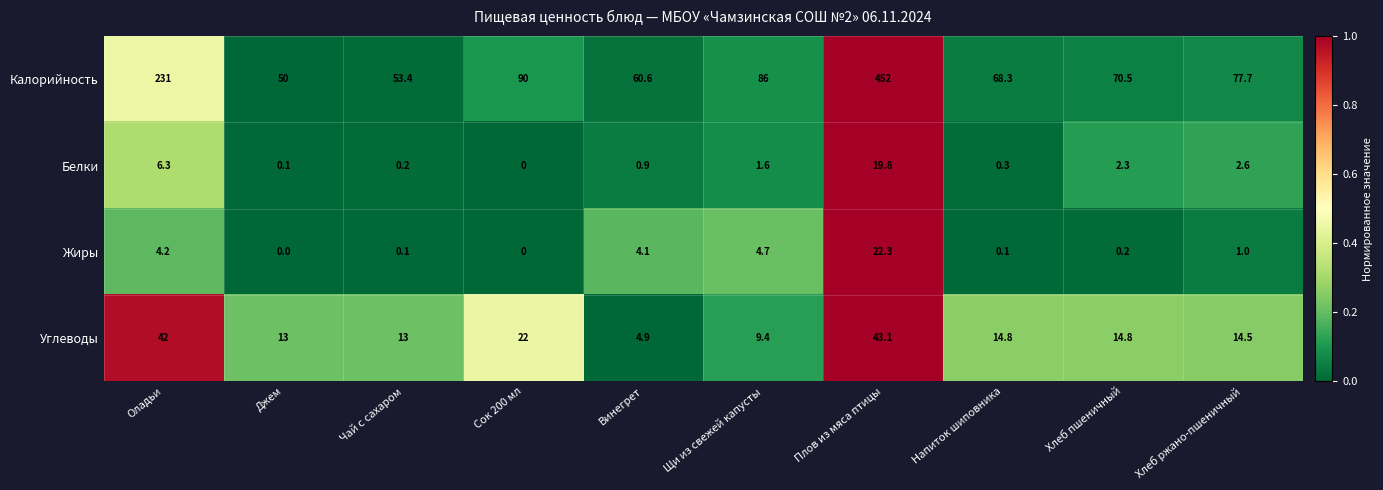

The Углеводы series shows 14.8 at Хлеб пшеничный. True or false?

True